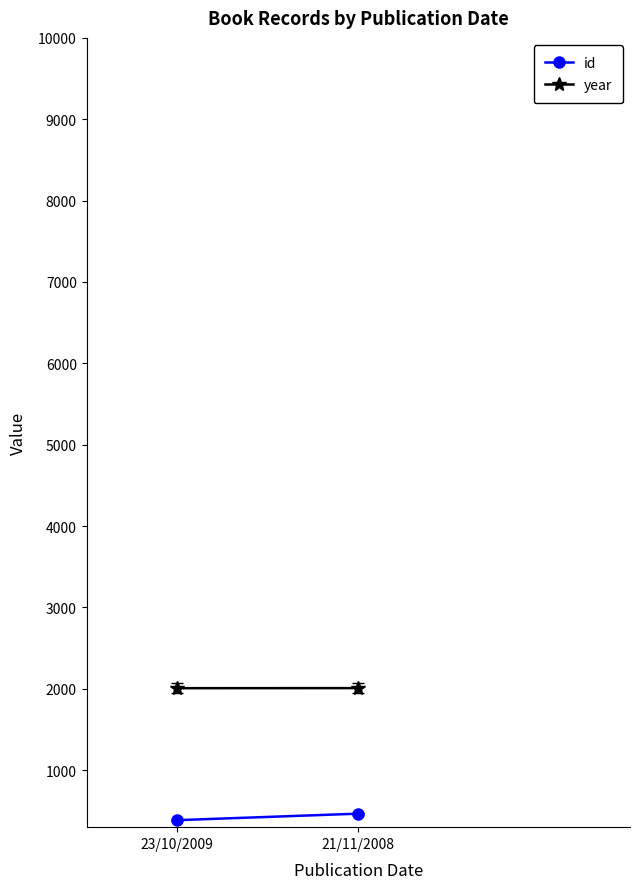

What is the sum of the year values at 23/10/2009 and 21/11/2008?

4017